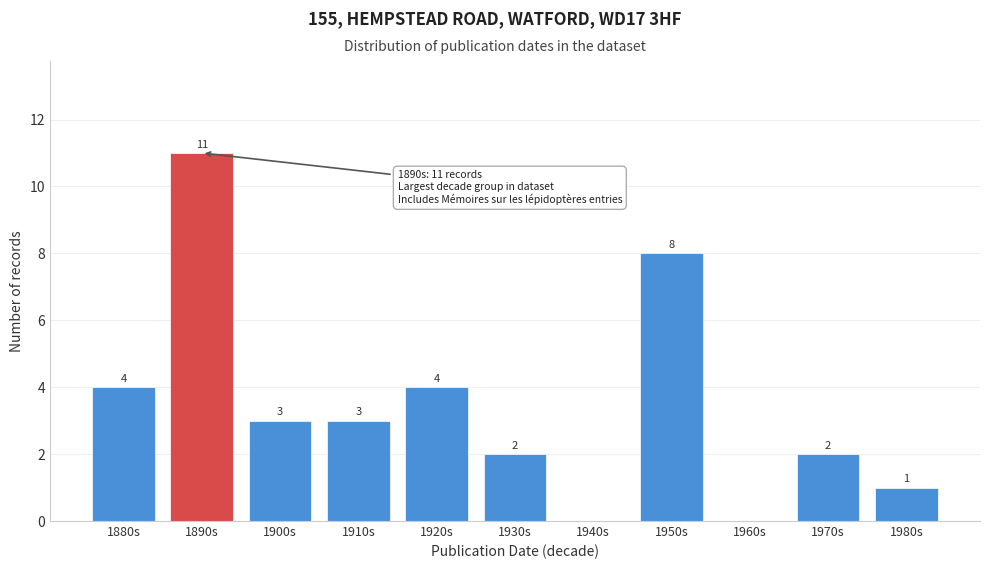

Reading left to right, extract all data points from this chart.

1880s=4	1890s=11	1900s=3	1910s=3	1920s=4	1930s=2	1940s=0	1950s=8	1960s=0	1970s=2	1980s=1